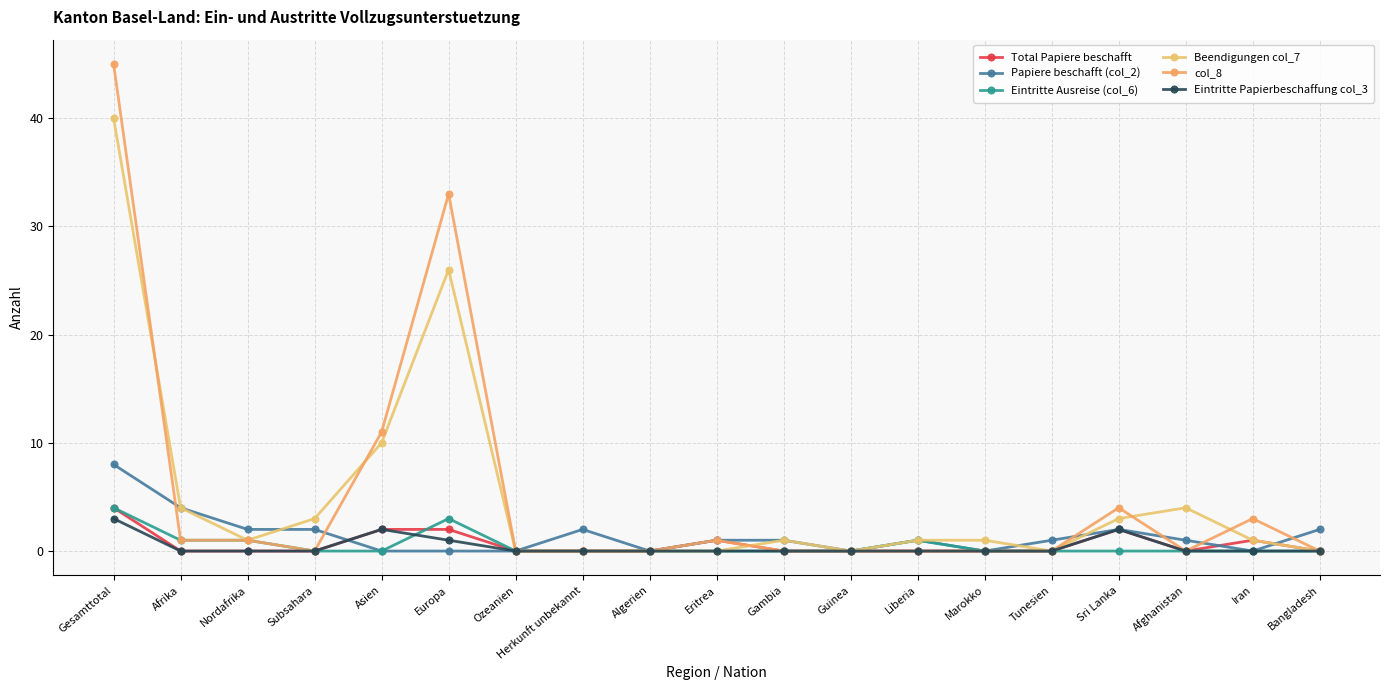

How many interior local valleys does the Beendigungen col_7 series have?

3